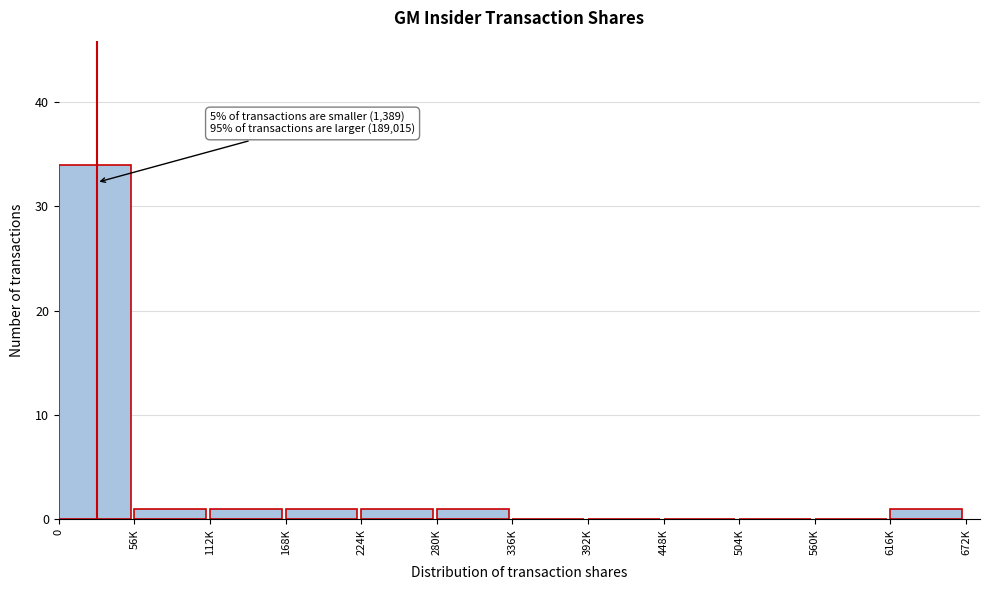

Reading left to right, list all the values displayed in this chart.

0=34	56K=1	112K=1	168K=1	224K=1	280K=1	336K=0	392K=0	448K=0	504K=0	560K=0	616K=1